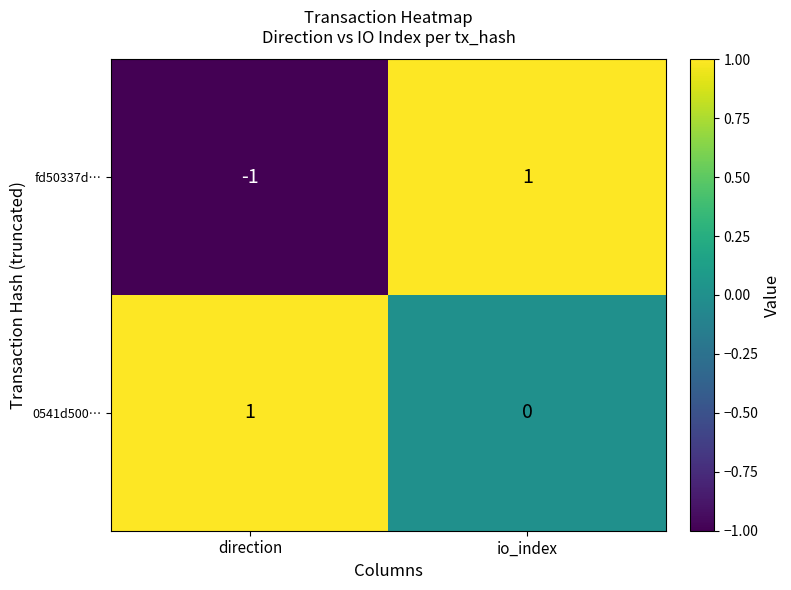

List the series in order of their overall mean, lowest first.

fd50337d…, 0541d500…